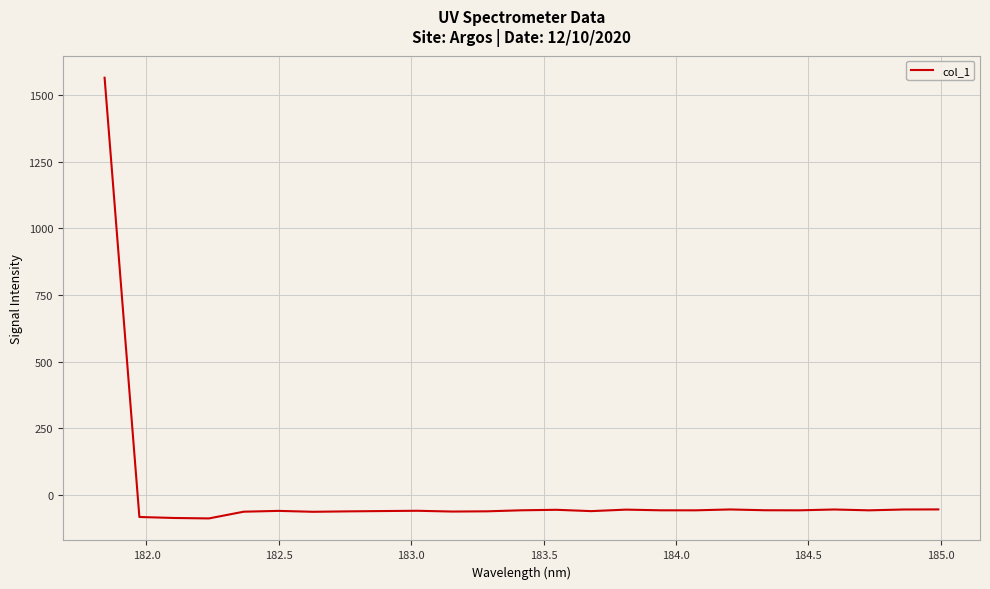

What is the minimum value shown in the chart?

-87.9